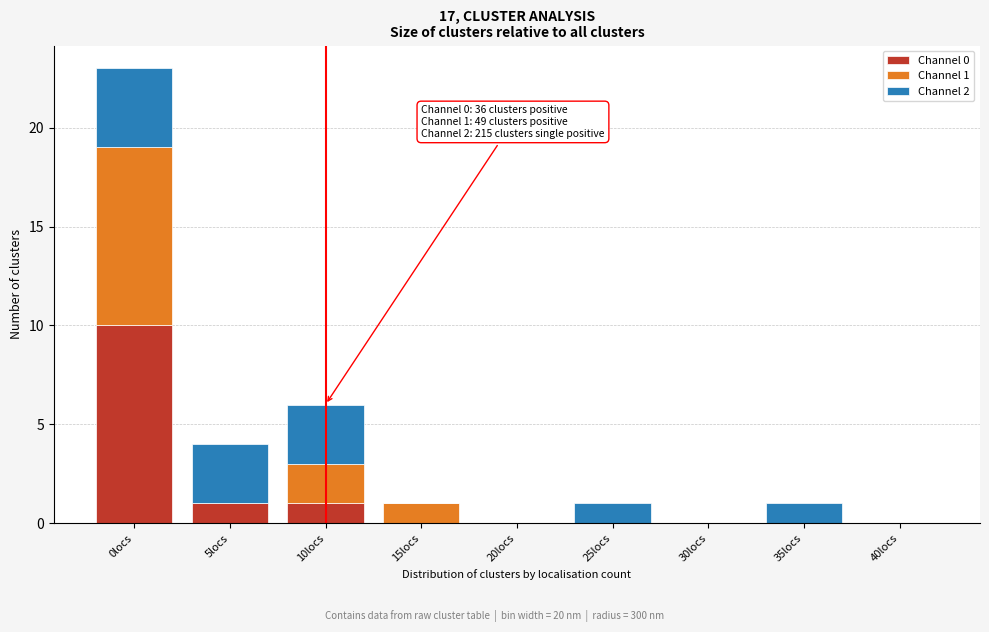

Reading left to right, transcribe the values for Channel 0.

0locs=10	5locs=1	10locs=1	15locs=0	20locs=0	25locs=0	30locs=0	35locs=0	40locs=0